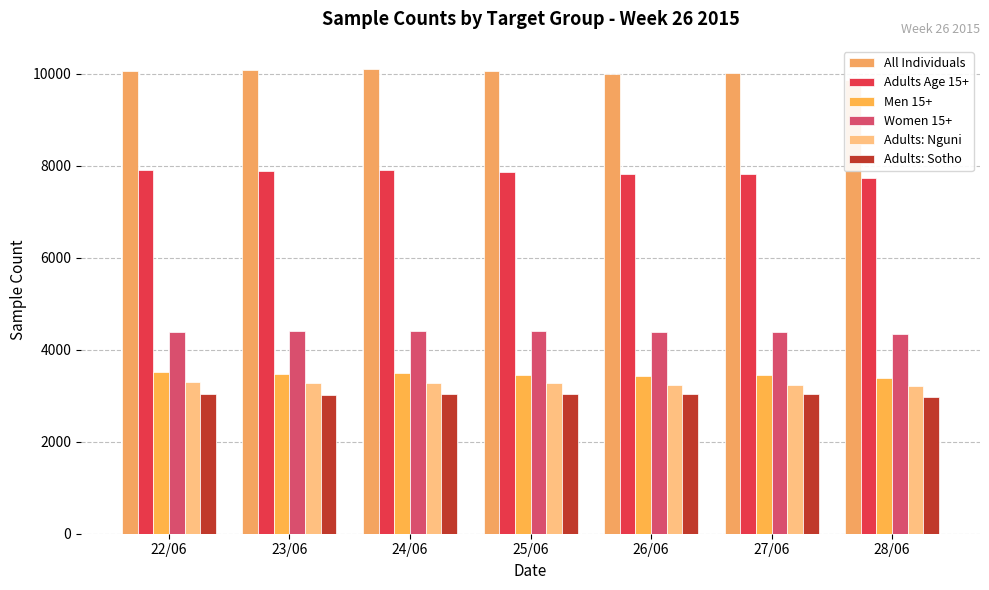

List the labels in order of Men 15+ value, largest first.

22/06, 24/06, 23/06, 27/06, 25/06, 26/06, 28/06